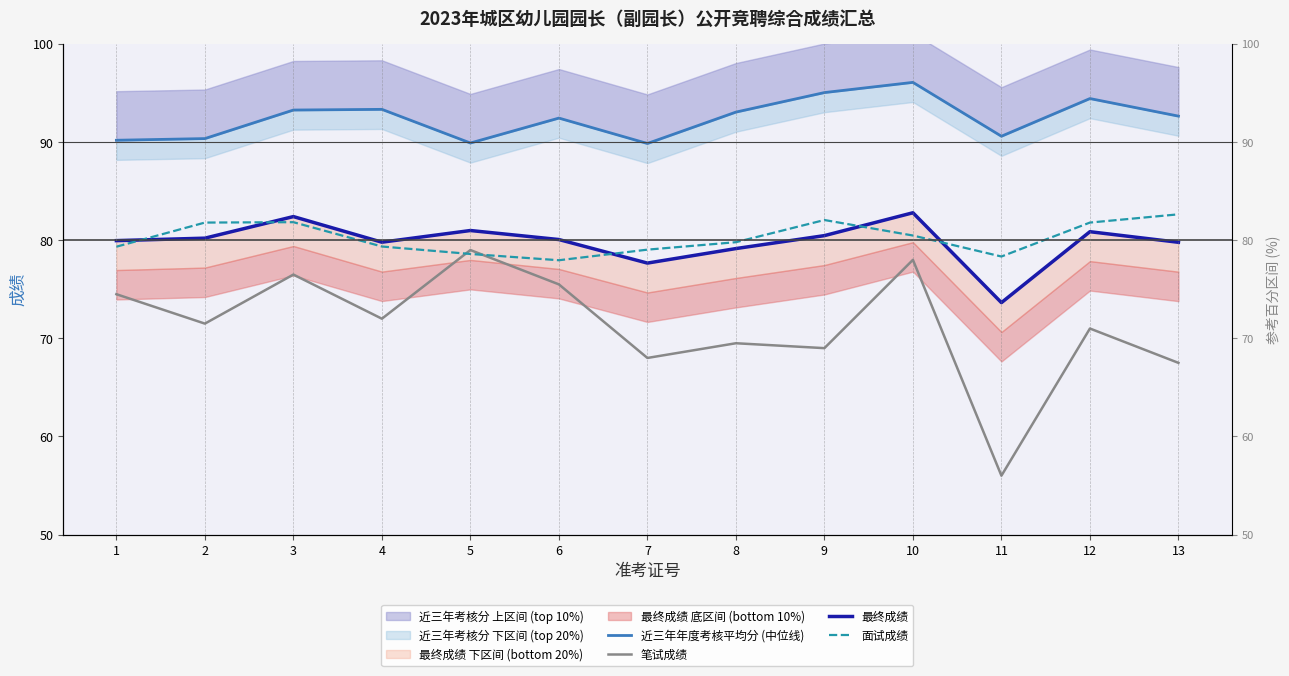

What is the sum of the 笔试成绩 values at 12 and 2?

142.5